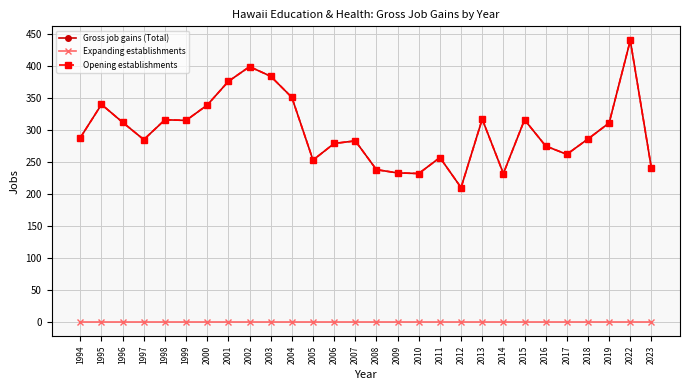

Does the chart have visible grid lines?

Yes